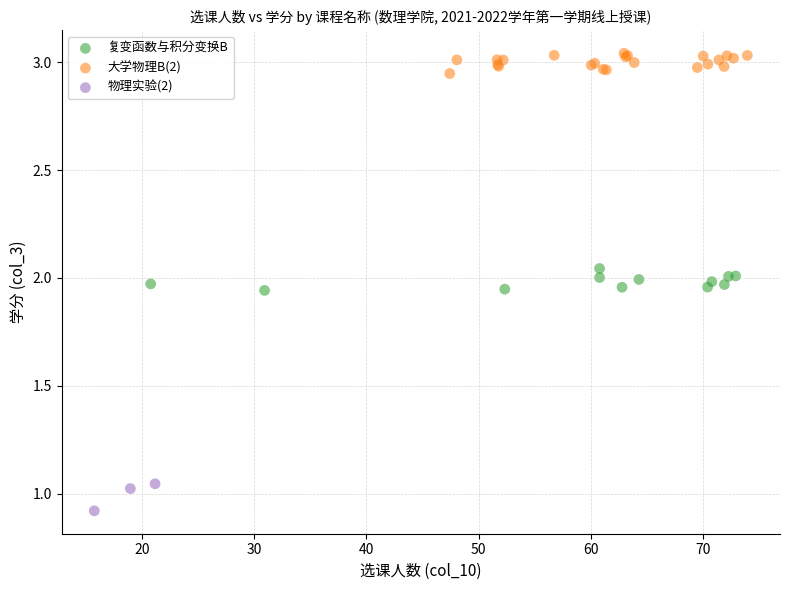

Which series reaches the maximum Y coordinate?

大学物理B(2)